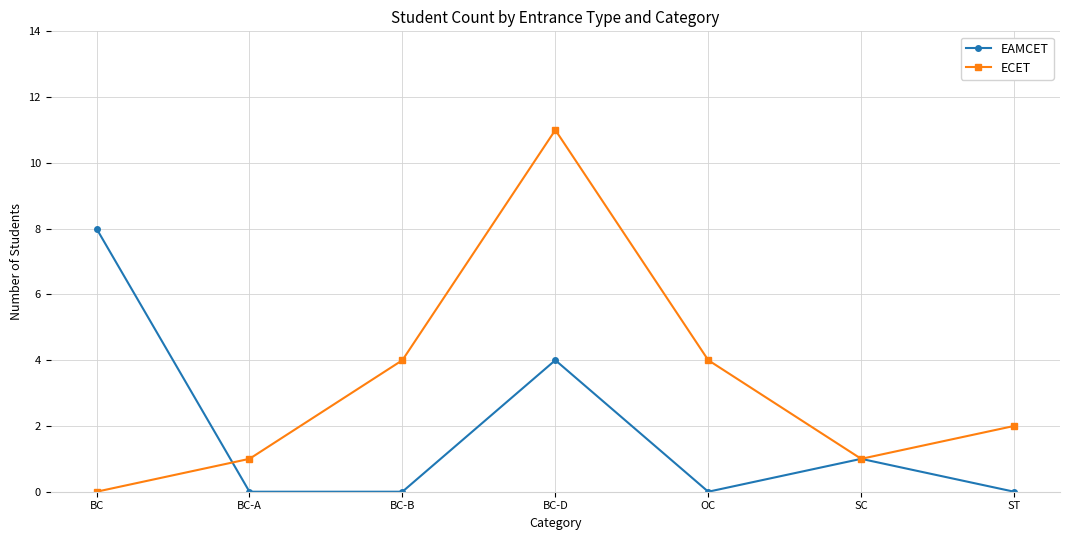

What are all the series names shown in the legend?

EAMCET, ECET